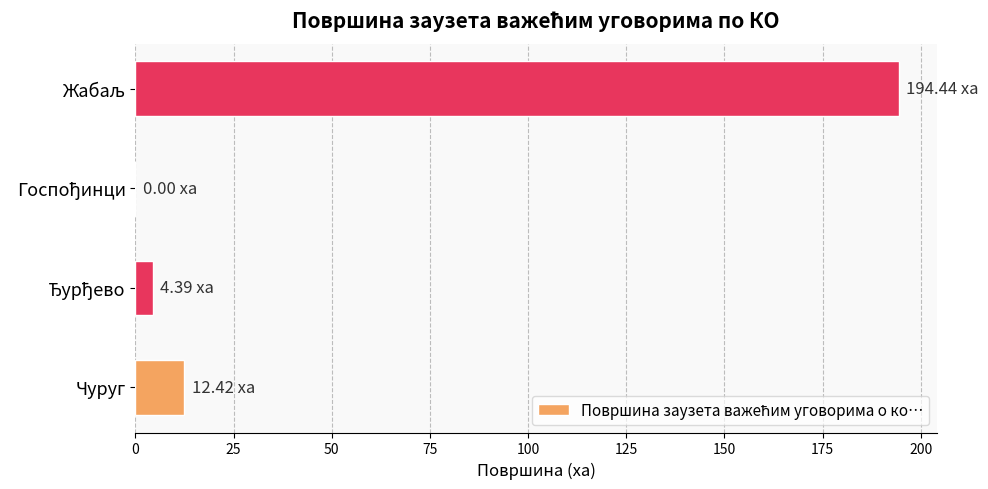

At which label is the value closest to 97?

Чуруг